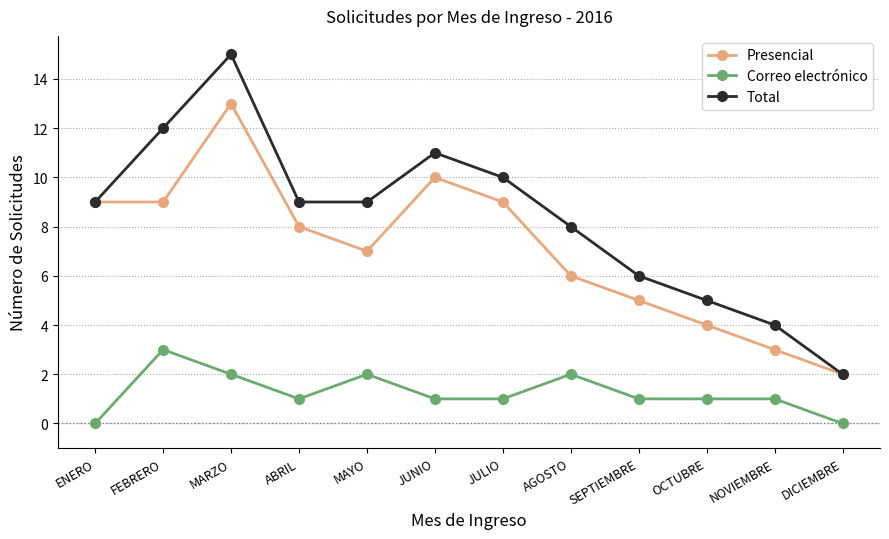

Reading right to left, what are all the values shown in this chart?

Presencial: 2	3	4	5	6	9	10	7	8	13	9	9
Correo electrónico: 0	1	1	1	2	1	1	2	1	2	3	0
Total: 2	4	5	6	8	10	11	9	9	15	12	9